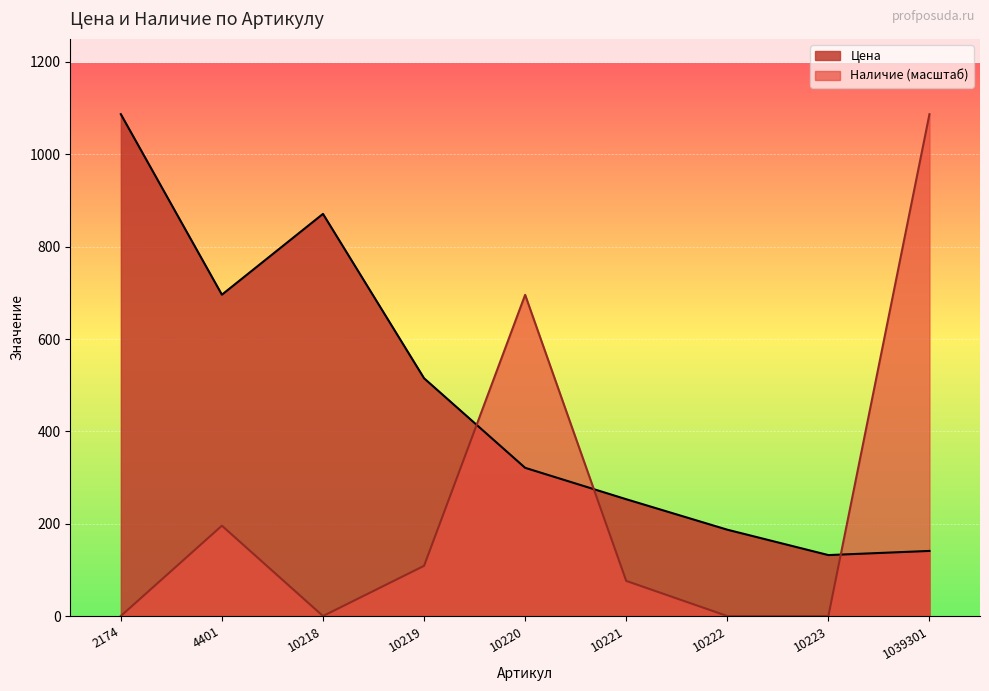

What is the maximum value for Цена?

1087.0